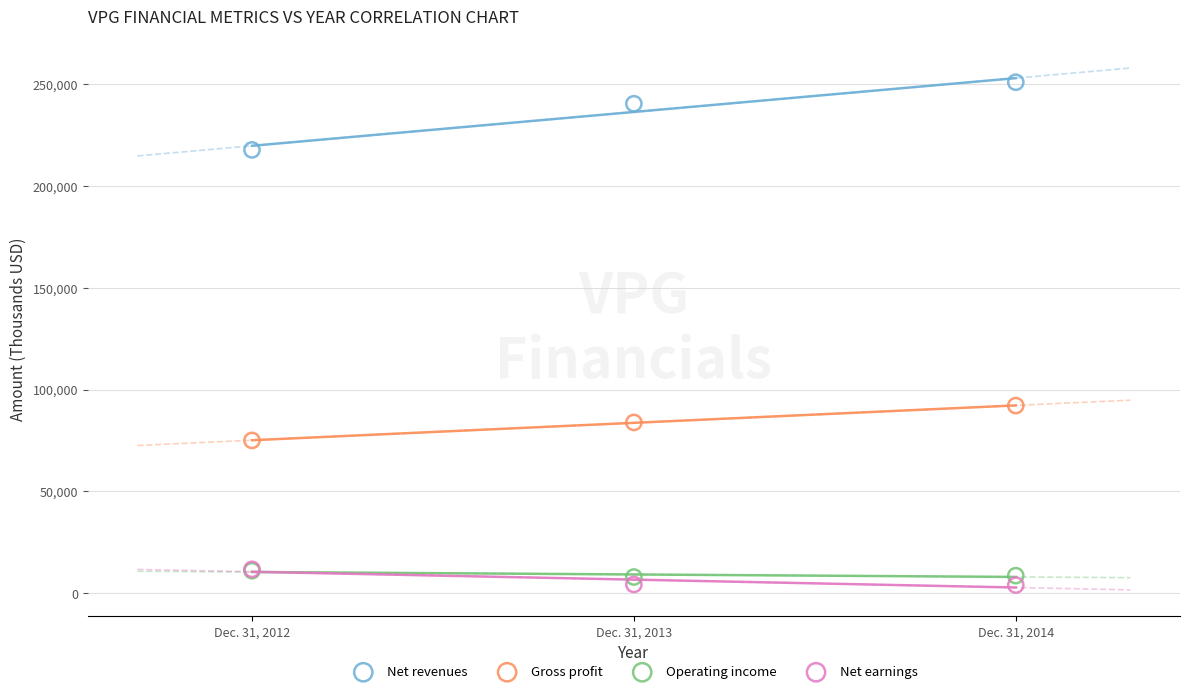

Which series contains the lowest Y value?

Net earnings